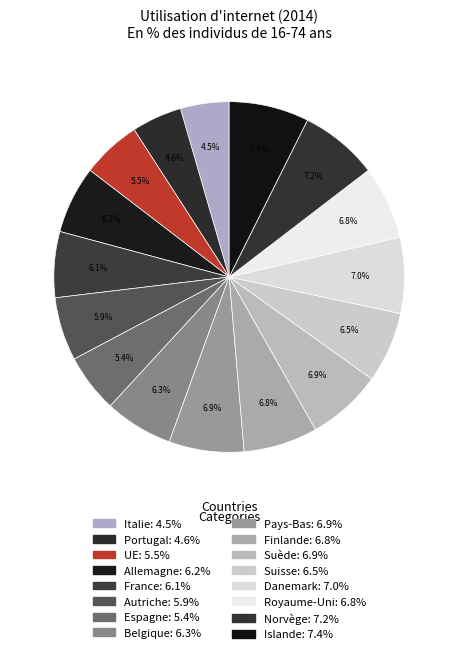

How many slices are in this pie chart?

16